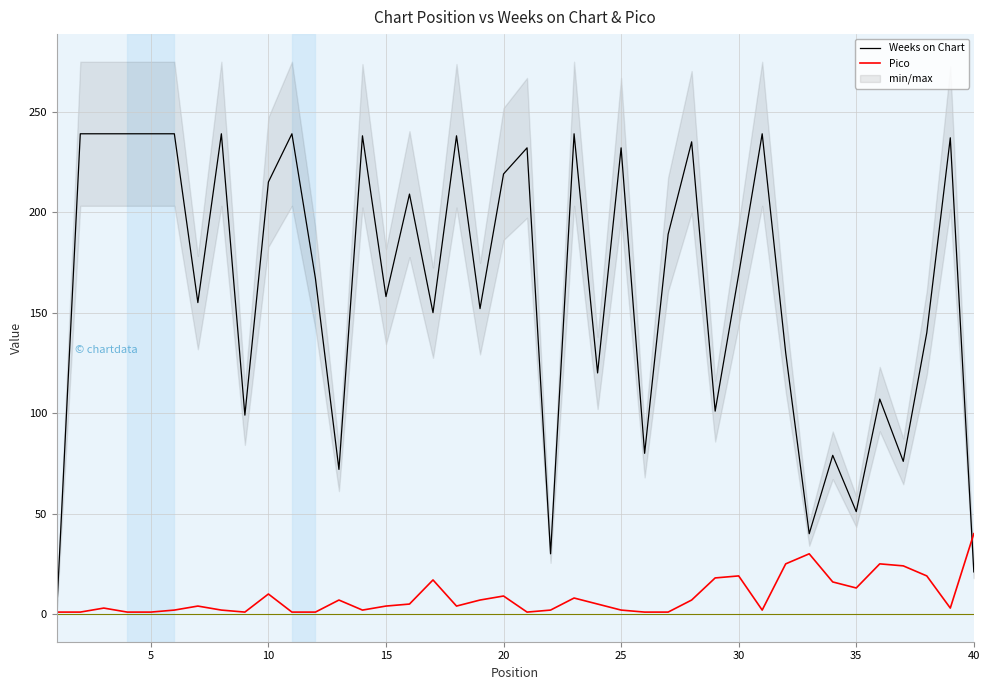

Which series has the largest total across all categories?

Weeks on Chart